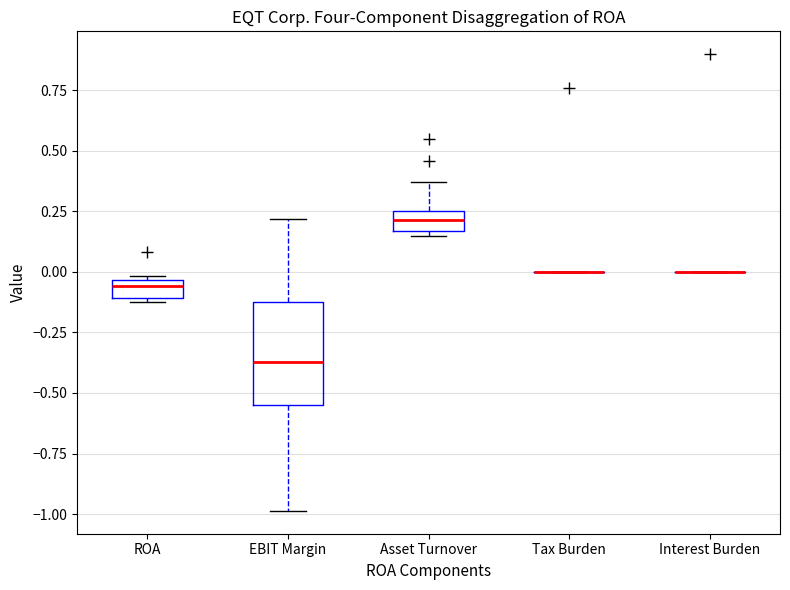

Comparing the boxes themselves (not the whiskers), which one is the tallest?

EBIT Margin